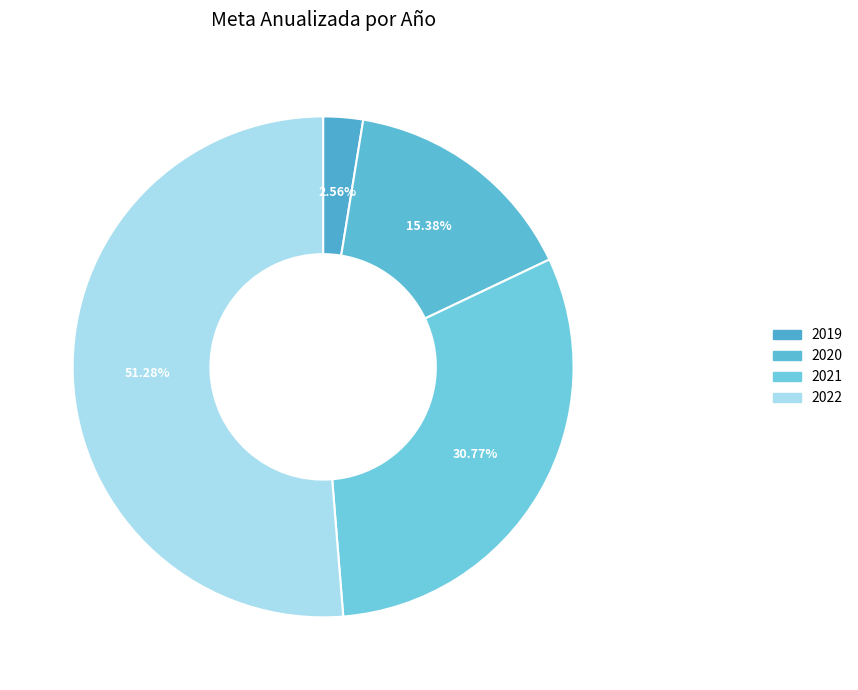

Count the number of slices in the pie.

4